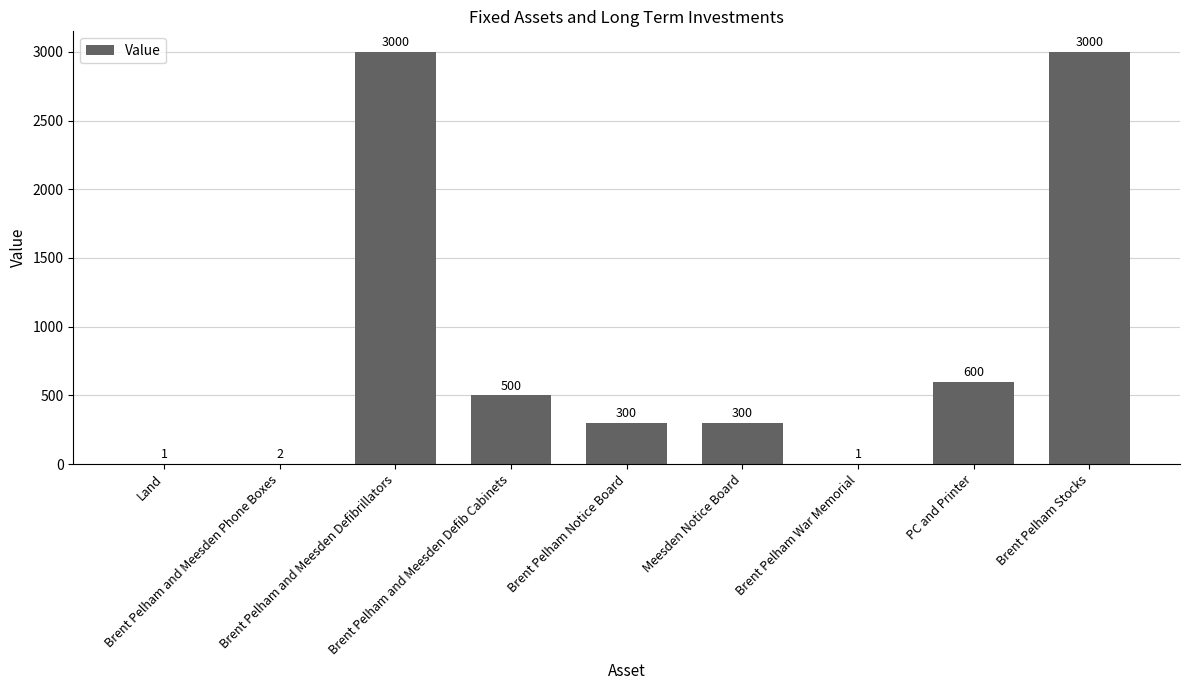

What is the greatest value displayed?

3000